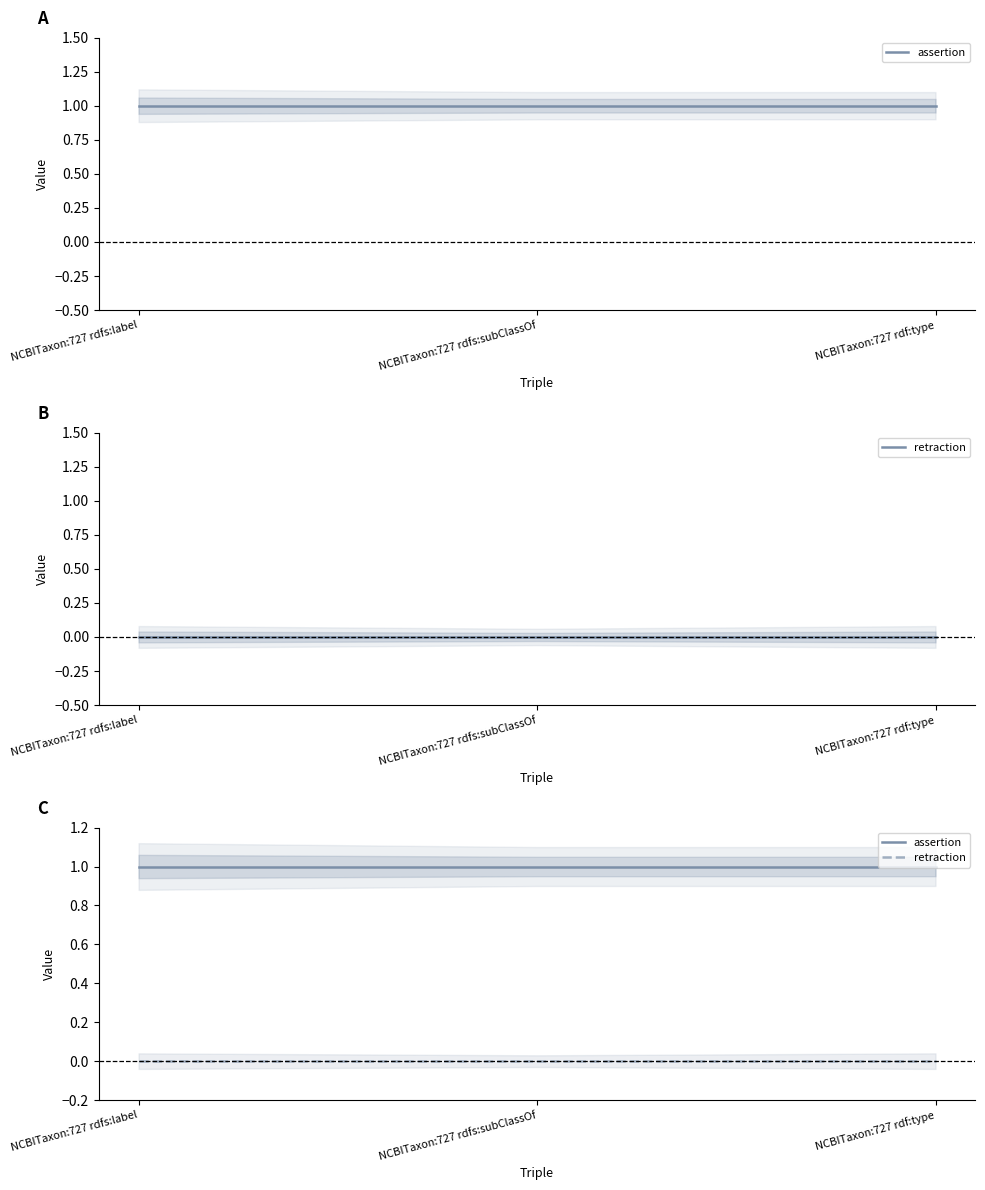

Rank the series at NCBITaxon:727 rdfs:subClassOf from lowest to highest value.

retraction, assertion